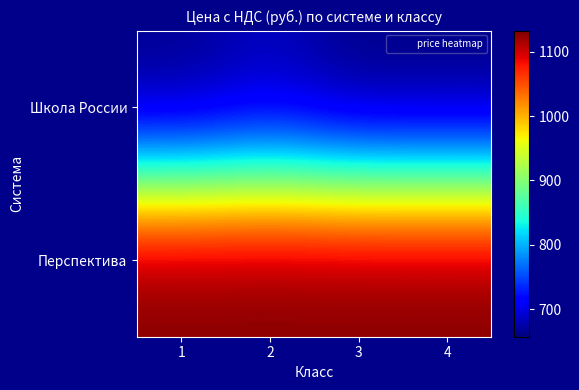

What is the total value across all series at 3?

1790.1